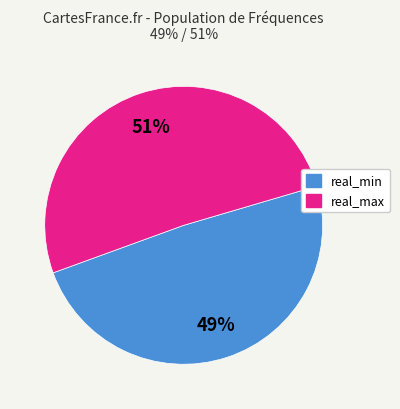

Does any single category account for the majority?

Yes